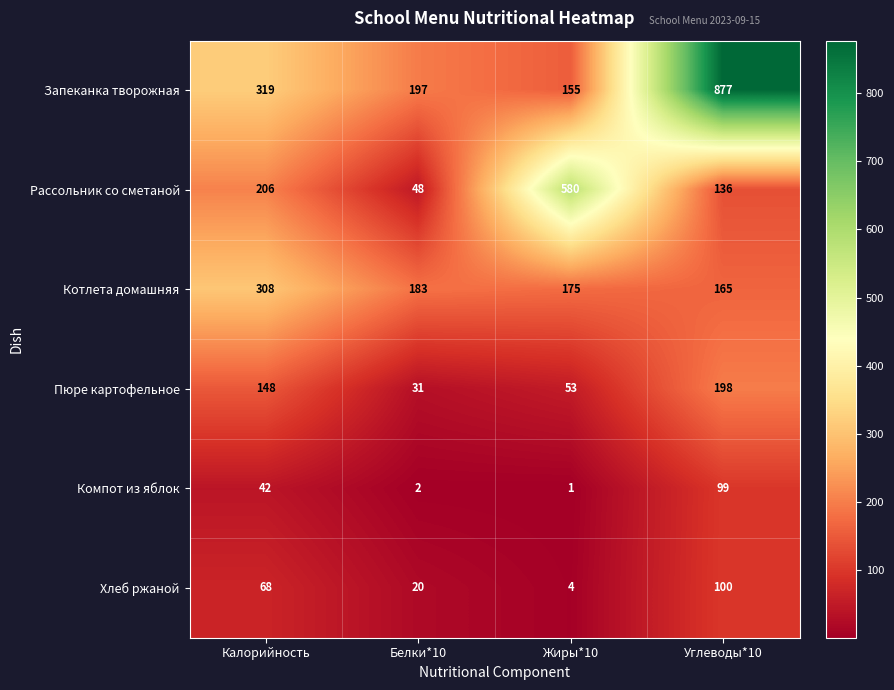

What is the approximate value of Рассольник со сметаной at Жиры*10?

580